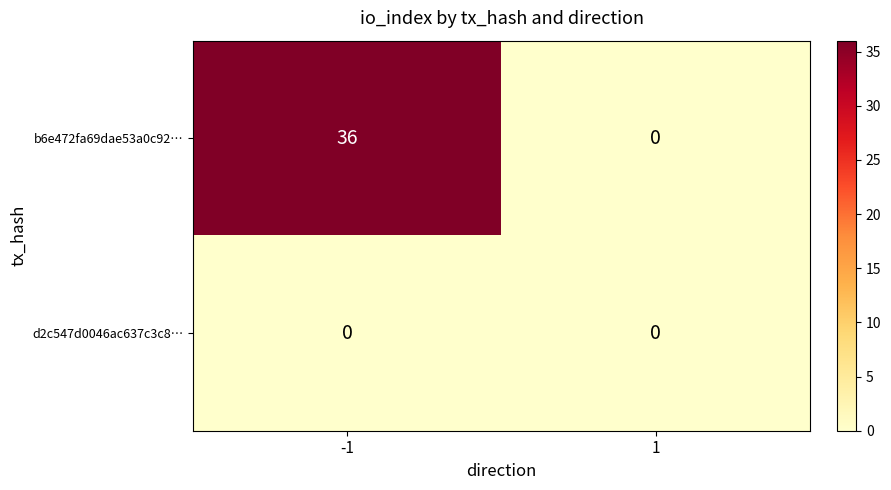

The value of b6e472fa69dae53a0c92… at -1 is 36. True or false?

True